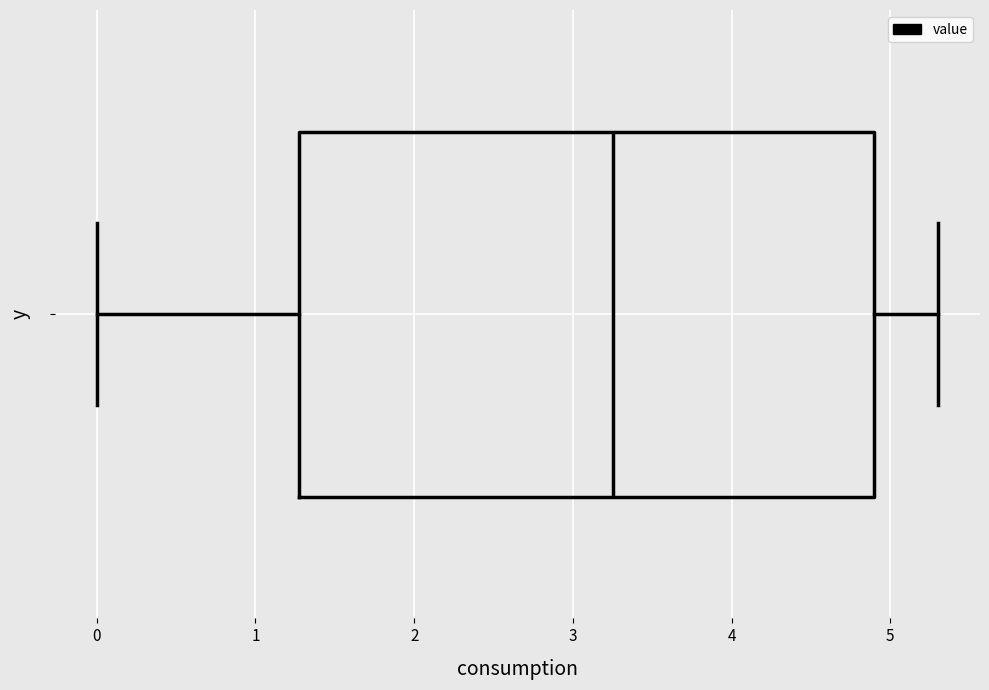

Transcribe this box plot: give where the median line is, the range the box spans, and where the two whiskers end, as read against the x-axis. The values are not printed on the chart, so give them approximately, as read against the axis.

median 3.3, box 1.3 to 4.9, whiskers 0.0 to 5.3